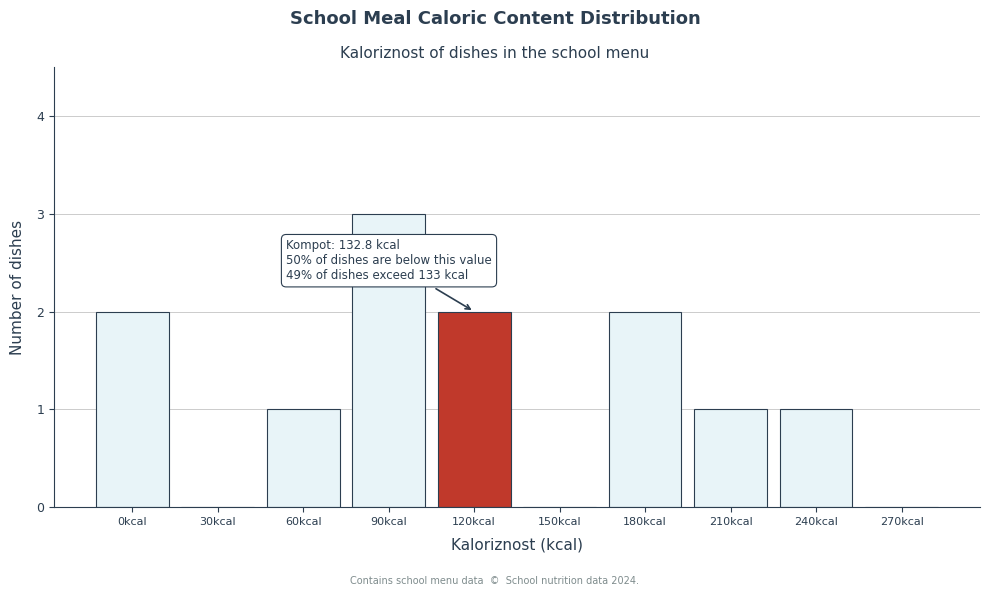

Reading left to right, what are all the values shown in this chart?

0kcal=2	30kcal=0	60kcal=1	90kcal=3	120kcal=2	150kcal=0	180kcal=2	210kcal=1	240kcal=1	270kcal=0